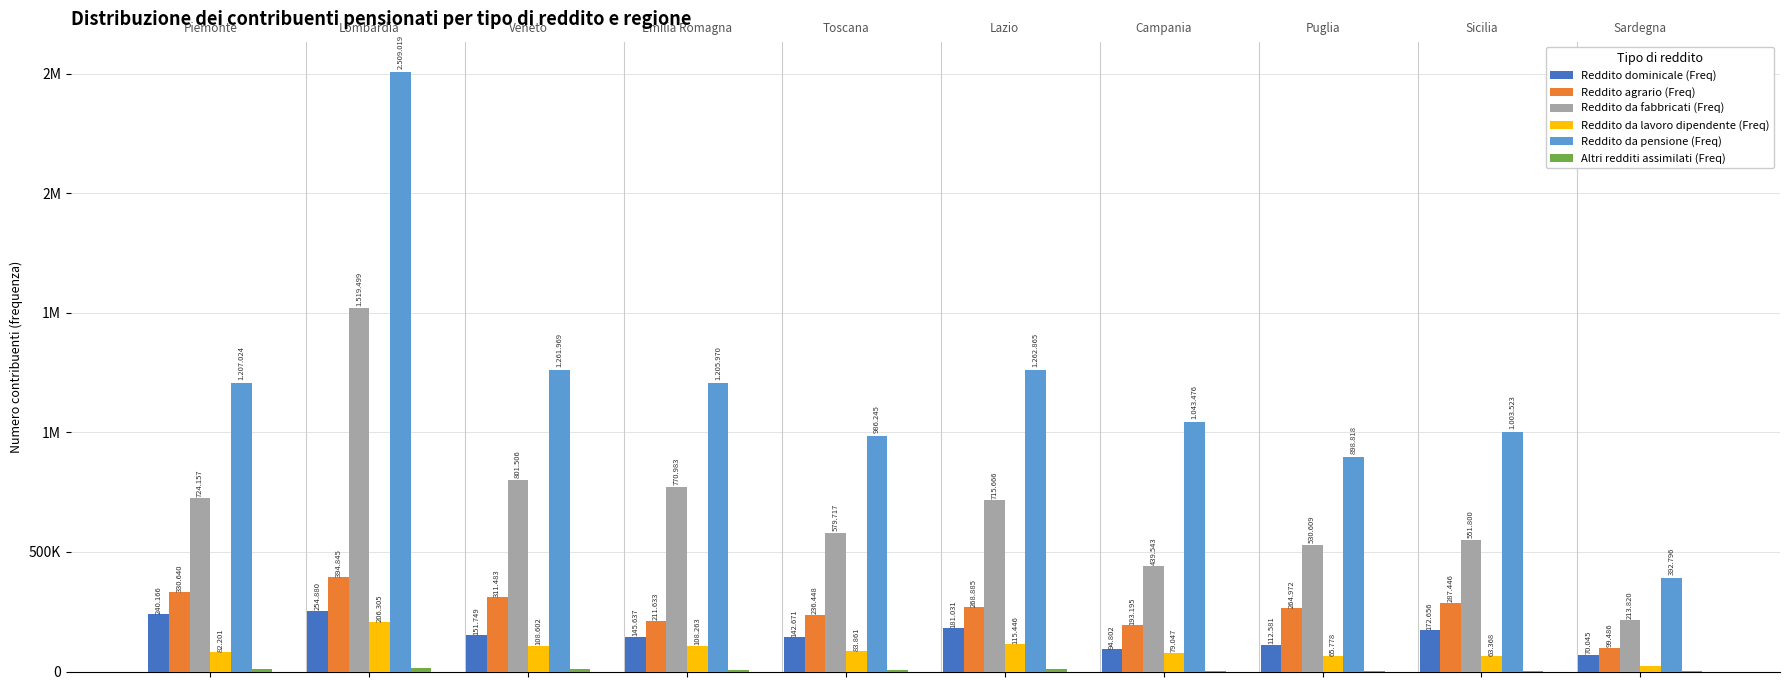

Are the bars horizontal?

No